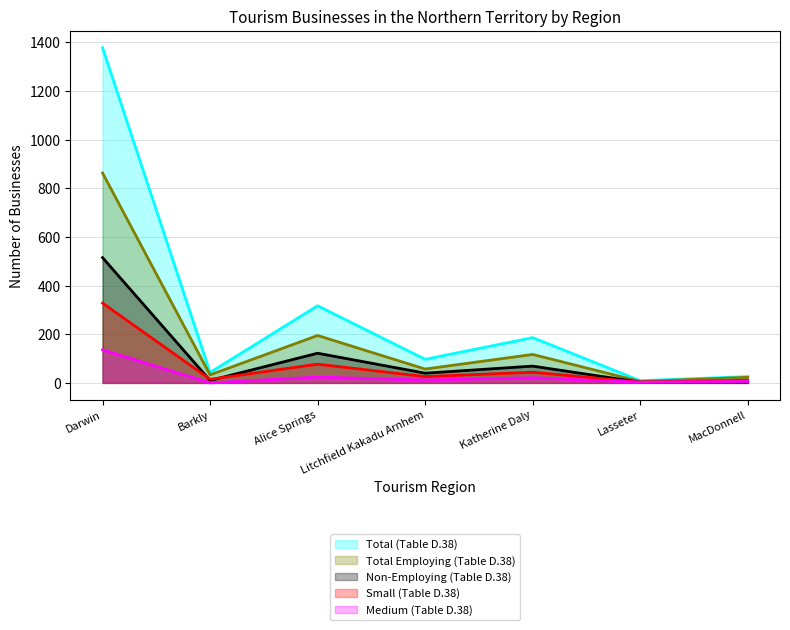

What is the label of the 2nd point from the left?

Barkly